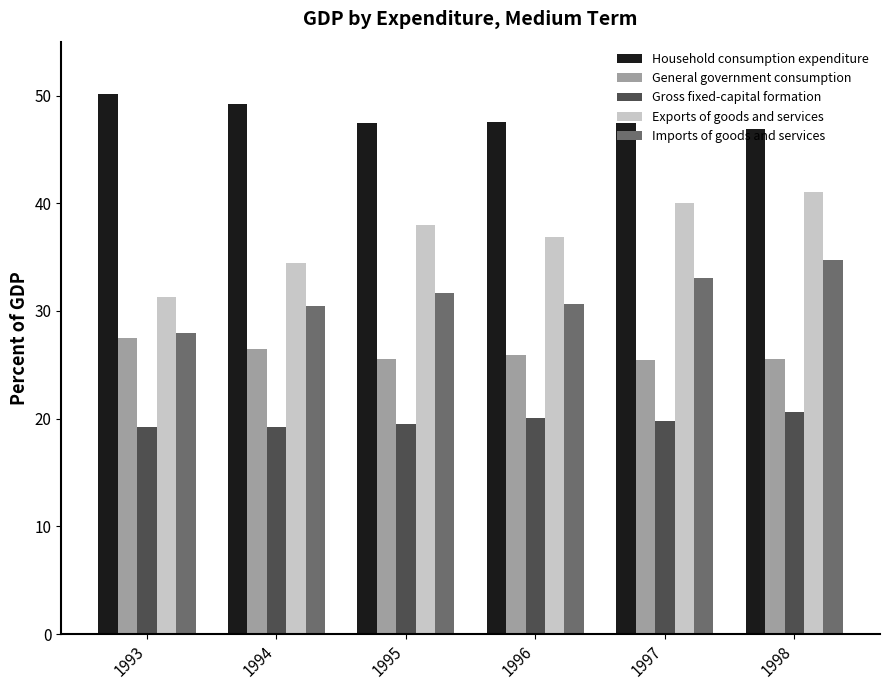

What is the total value across all series at 1997?

165.7